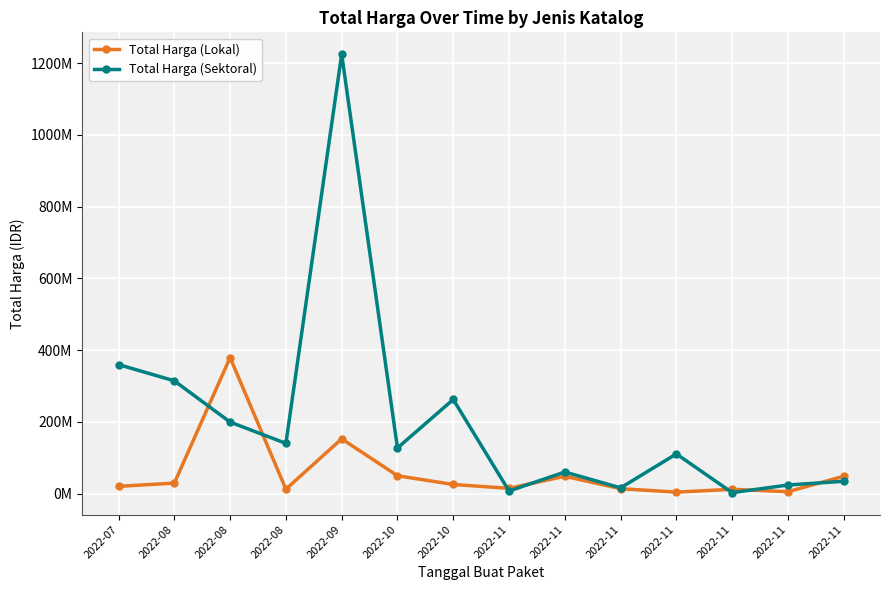

Reading left to right, extract all data points from this chart.

Total Harga (Lokal): 19950000	29000000	379075000	12000000	152477000	49478000	25200000	14400000	48140000	13442000	3825000	11800000	5093000	48140000
Total Harga (Sektoral): 359500000	314121780	199200000	139800000	1224682000	127000000	262118150	6936000	59935000	15787200	110389990	2395750	23680800	34132505